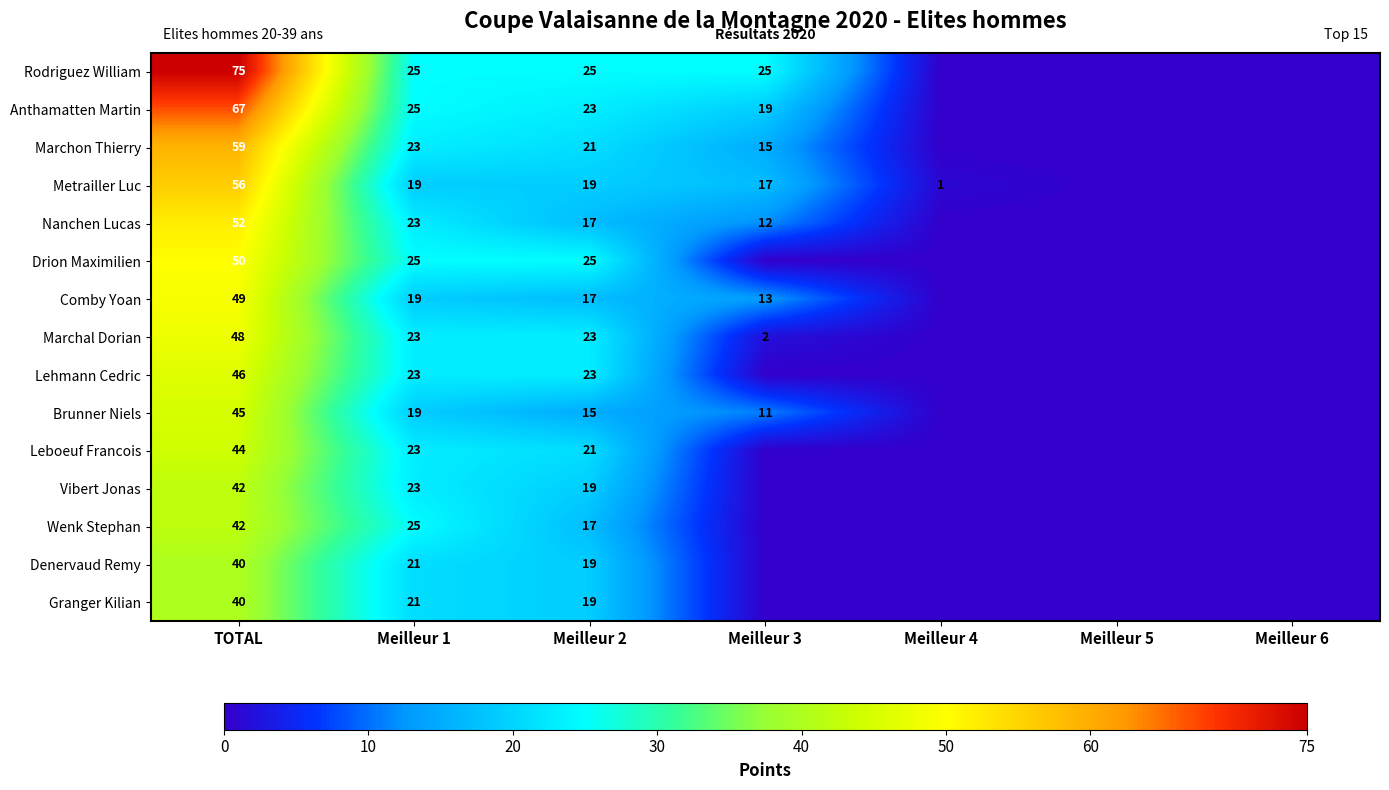

The Metrailler Luc series shows 32 at Meilleur 1. True or false?

False